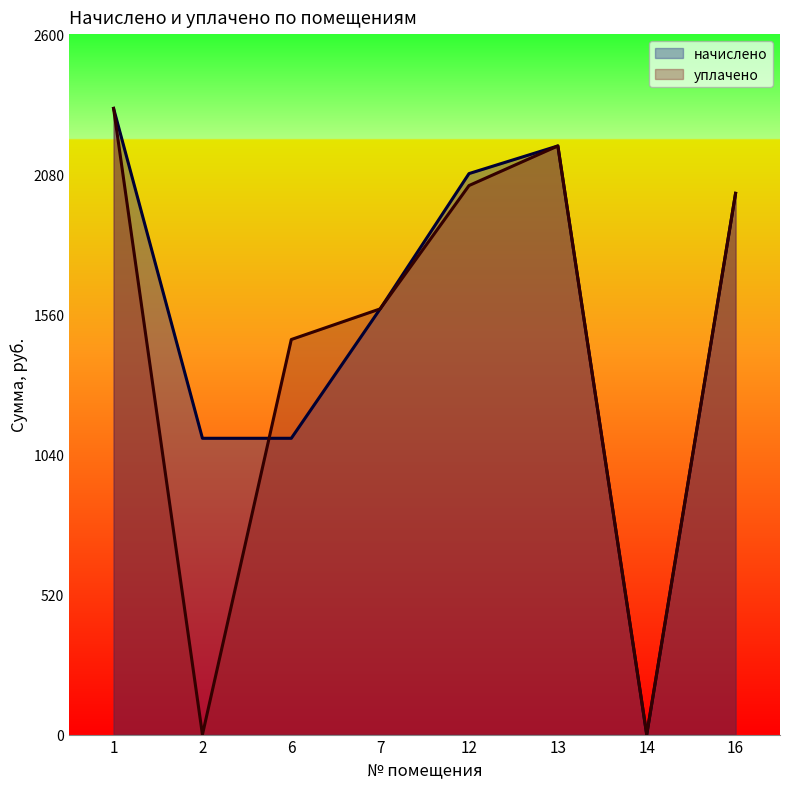

At how many categories does at least one series exceed 2245?

1